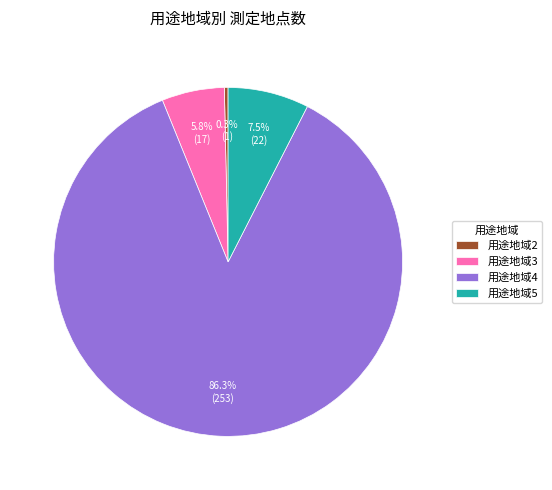

What is the smallest slice in the pie chart?

用途地域2